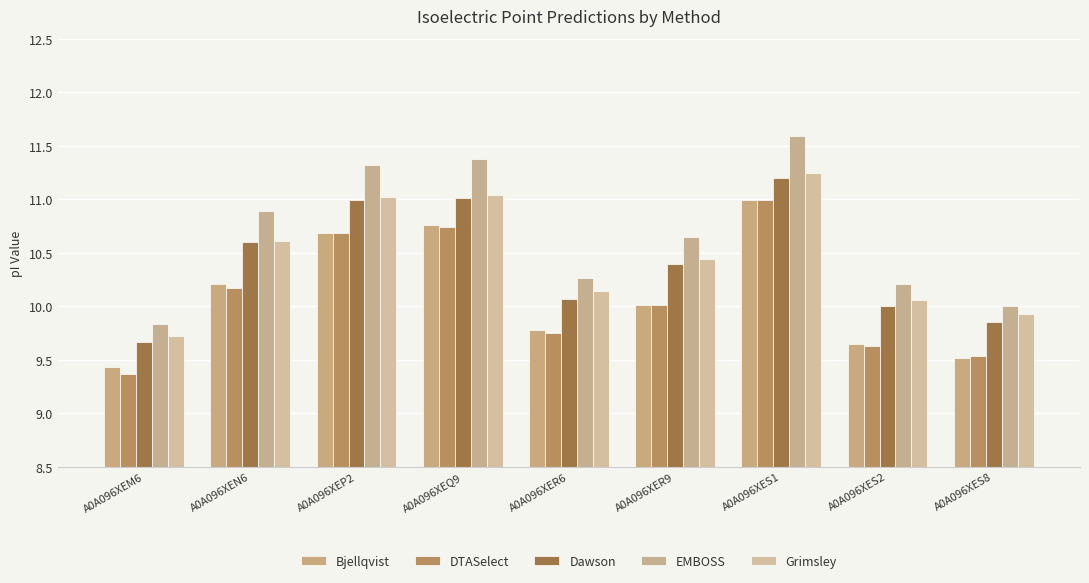

Reading left to right, transcribe all the data shown in this chart.

Bjellqvist: A0A096XEM6=9.4	A0A096XEN6=10.2	A0A096XEP2=10.7	A0A096XEQ9=10.8	A0A096XER6=9.8	A0A096XER9=10.0	A0A096XES1=11.0	A0A096XES2=9.6	A0A096XES8=9.5
DTASelect: A0A096XEM6=9.4	A0A096XEN6=10.2	A0A096XEP2=10.7	A0A096XEQ9=10.7	A0A096XER6=9.8	A0A096XER9=10.0	A0A096XES1=11.0	A0A096XES2=9.6	A0A096XES8=9.5
Dawson: A0A096XEM6=9.7	A0A096XEN6=10.6	A0A096XEP2=11.0	A0A096XEQ9=11.0	A0A096XER6=10.1	A0A096XER9=10.4	A0A096XES1=11.2	A0A096XES2=10.0	A0A096XES8=9.9
EMBOSS: A0A096XEM6=9.8	A0A096XEN6=10.9	A0A096XEP2=11.3	A0A096XEQ9=11.4	A0A096XER6=10.3	A0A096XER9=10.6	A0A096XES1=11.6	A0A096XES2=10.2	A0A096XES8=10.0
Grimsley: A0A096XEM6=9.7	A0A096XEN6=10.6	A0A096XEP2=11.0	A0A096XEQ9=11.0	A0A096XER6=10.1	A0A096XER9=10.4	A0A096XES1=11.2	A0A096XES2=10.1	A0A096XES8=9.9